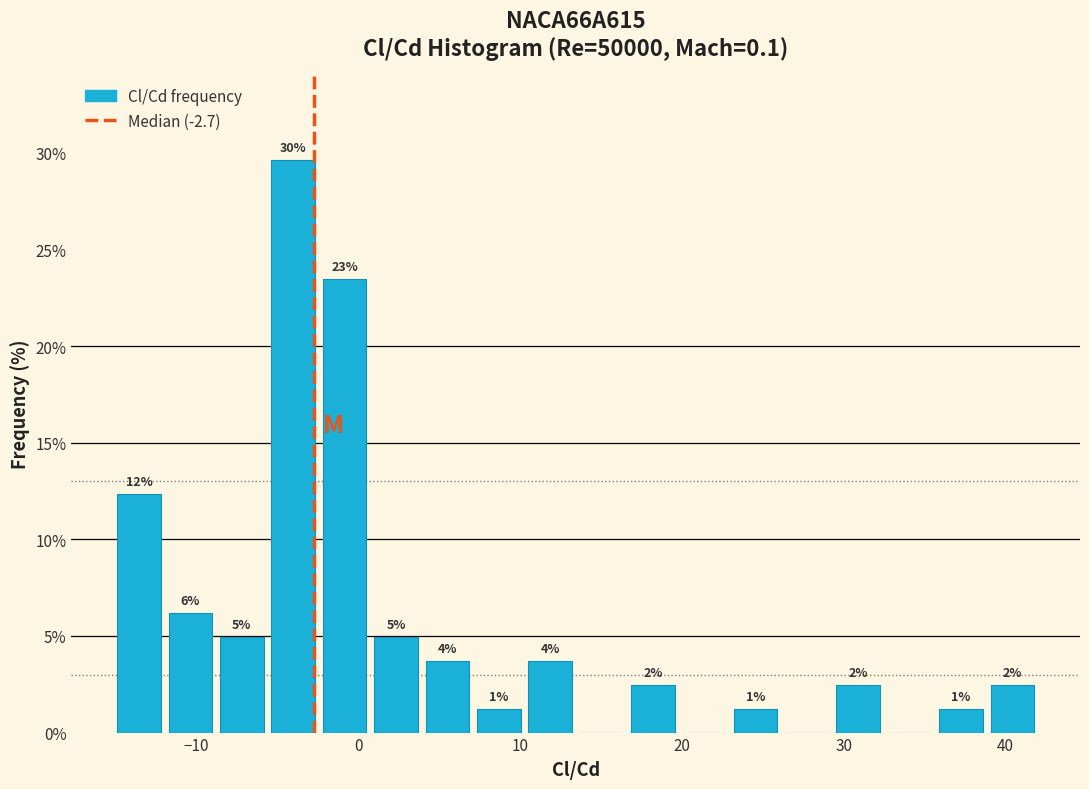

Read against the x-axis, roughly where is the centre of the tallest bar?

-4